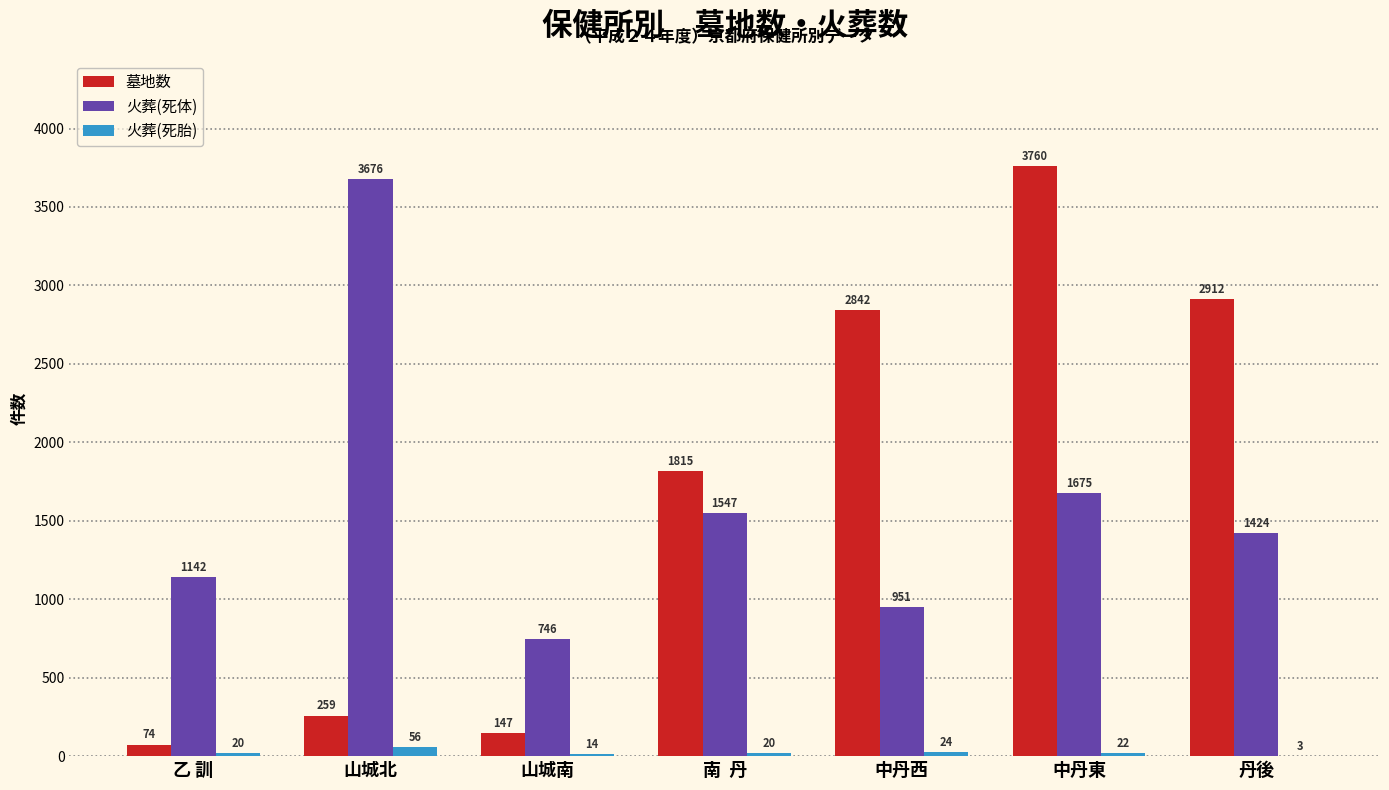

Which category has the highest value across all series?

中丹東